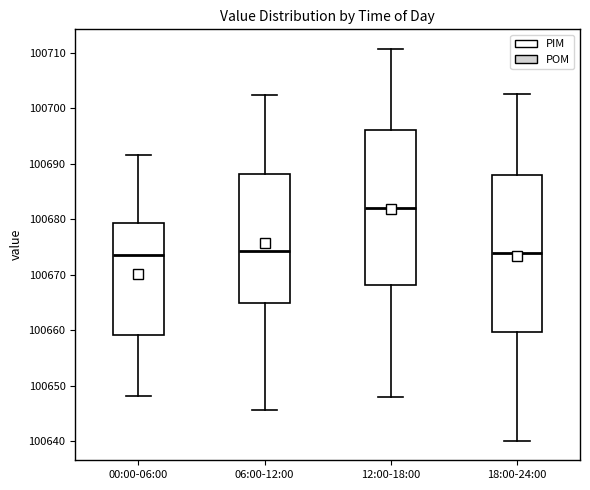

Where is the upper edge of the box for 06:00-12:00 on the y-axis? The values are not printed on the chart, so give them approximately, as read against the axis.

100688